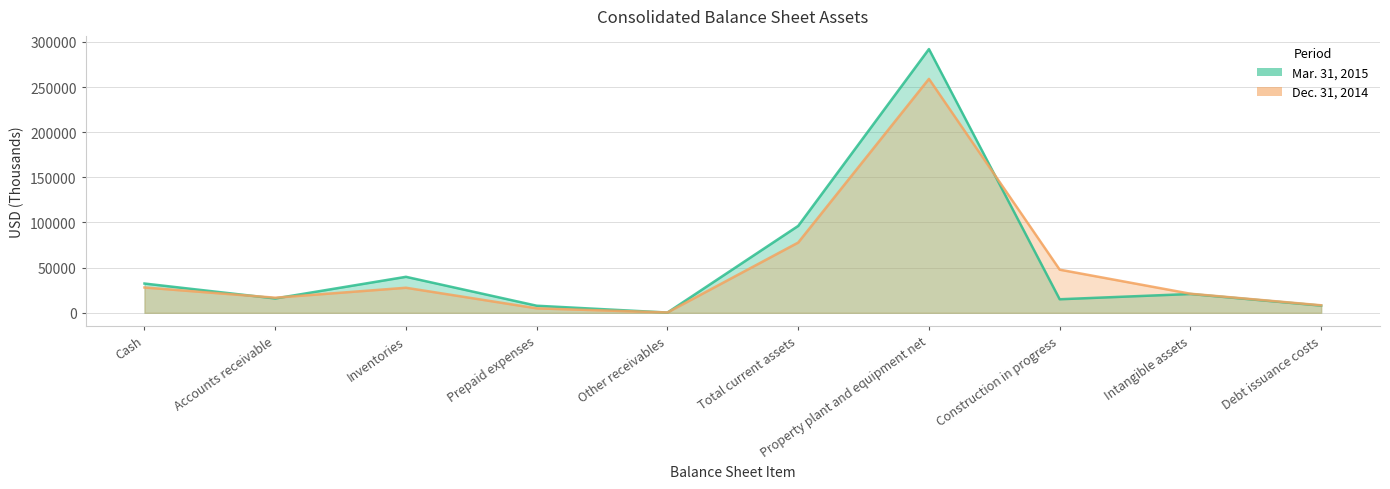

Does the chart display data point markers on the line(s)?

No